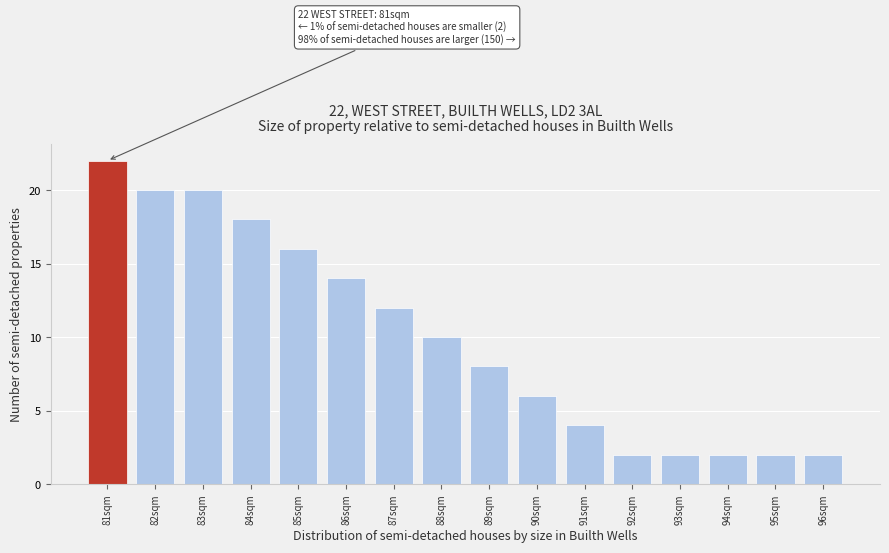

Reading left to right, list all the values displayed in this chart.

81sqm=22	82sqm=20	83sqm=20	84sqm=18	85sqm=16	86sqm=14	87sqm=12	88sqm=10	89sqm=8	90sqm=6	91sqm=4	92sqm=2	93sqm=2	94sqm=2	95sqm=2	96sqm=2